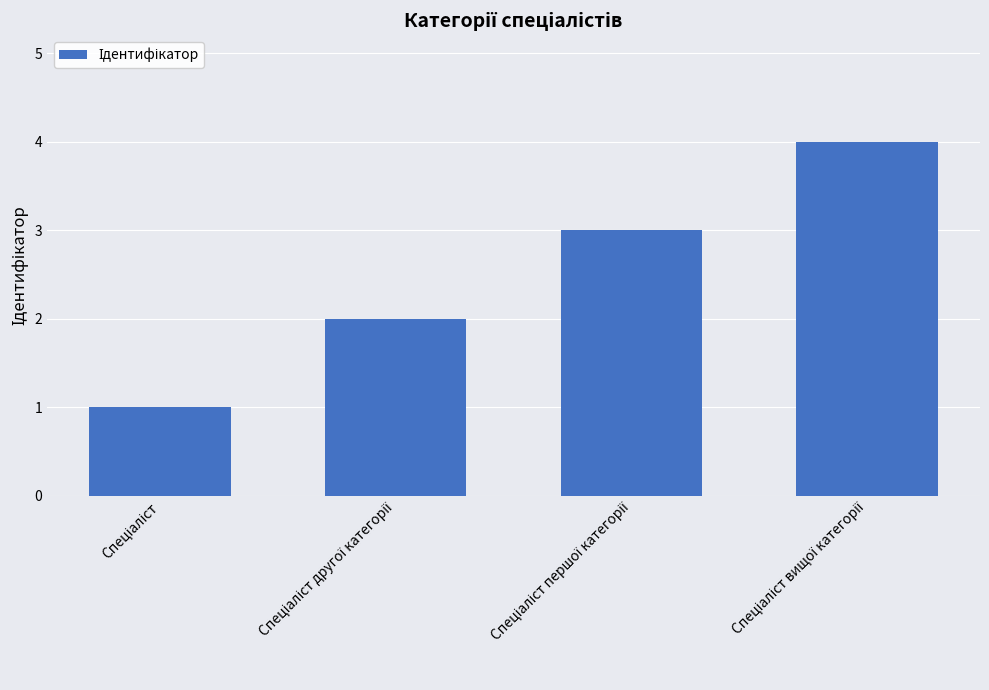

What is the maximum value shown in the chart?

4